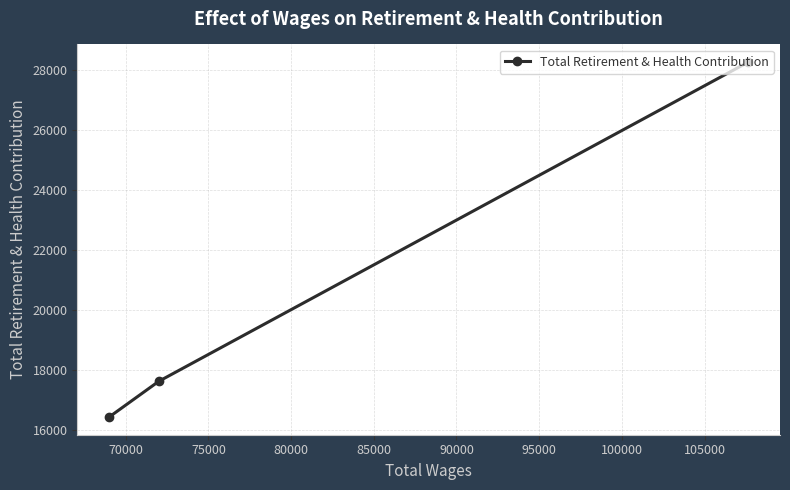

What is the sum of all values?

62325